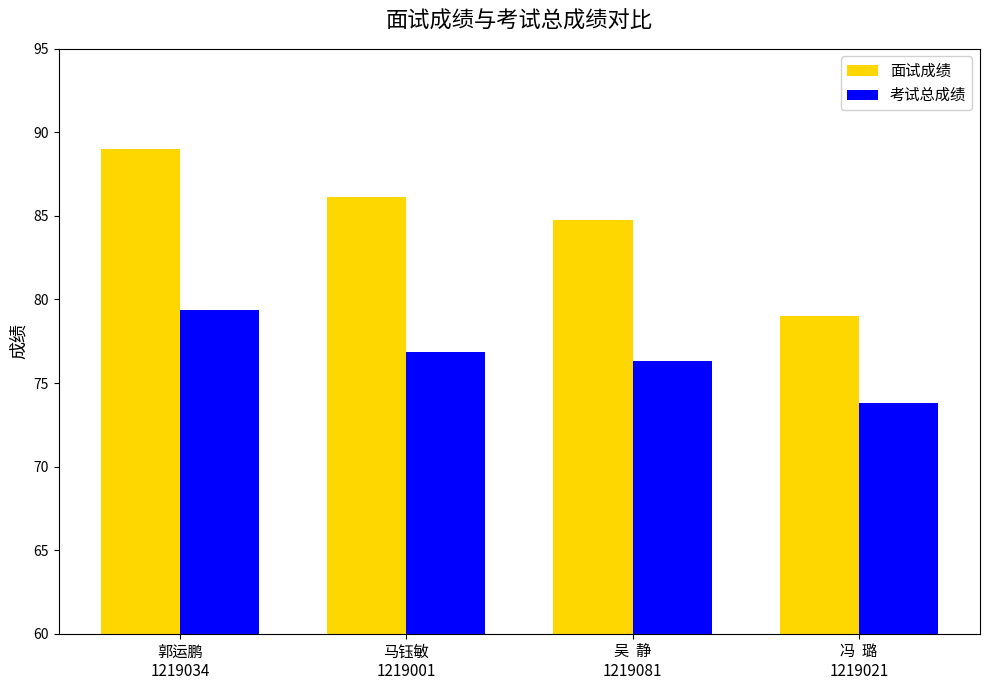

Count the number of categories in the chart.

4